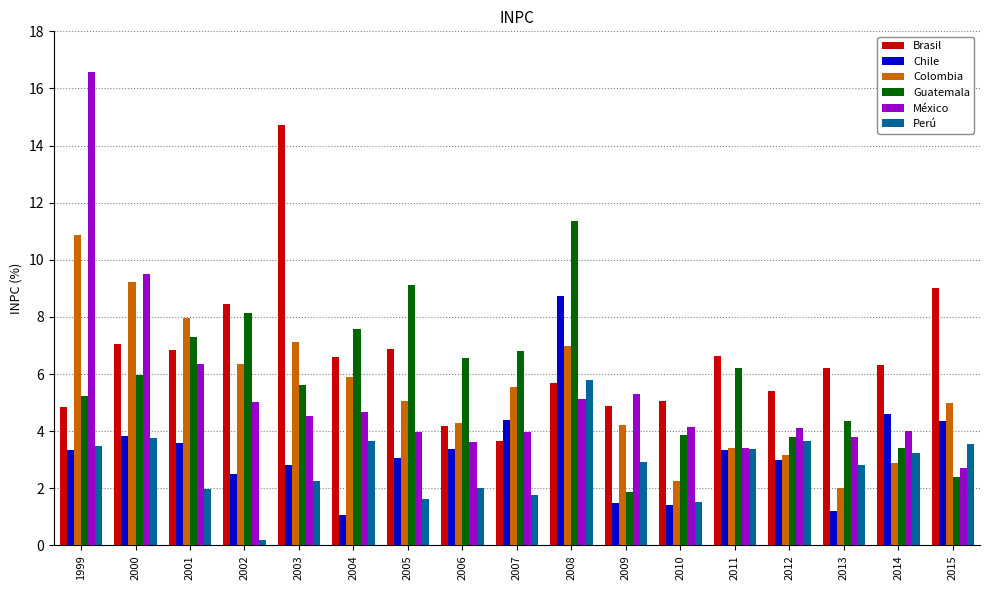

How many bars are there in total?

102